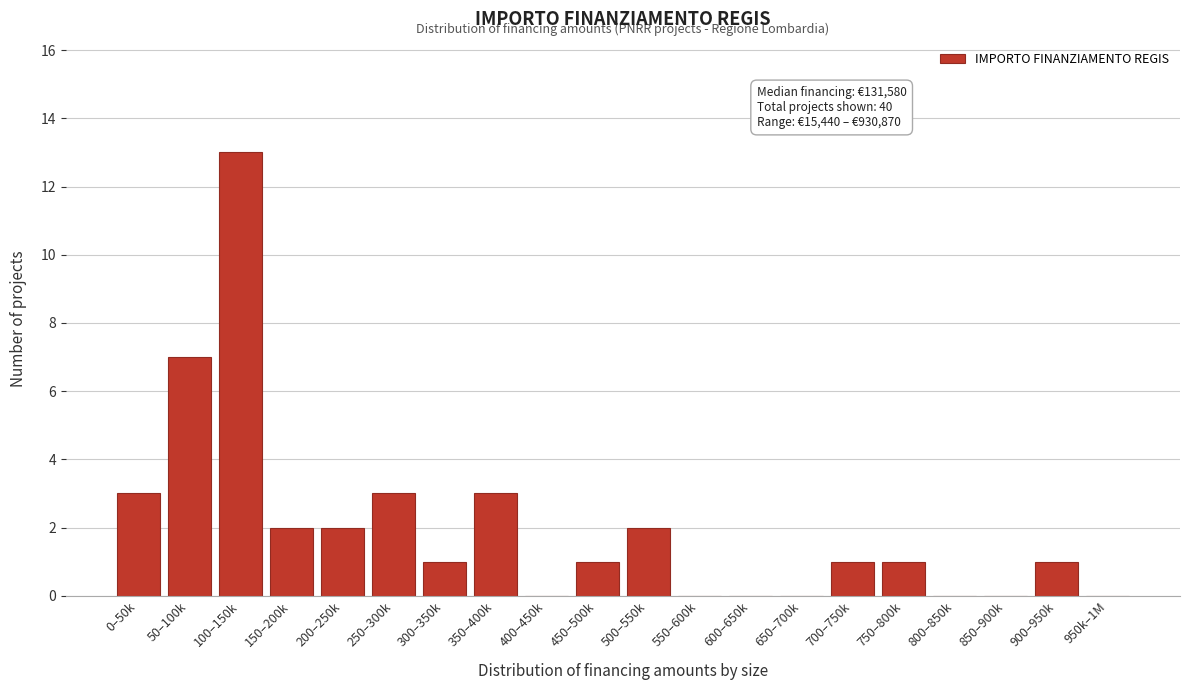

Is it true that the value at 550–600k is 0?

True